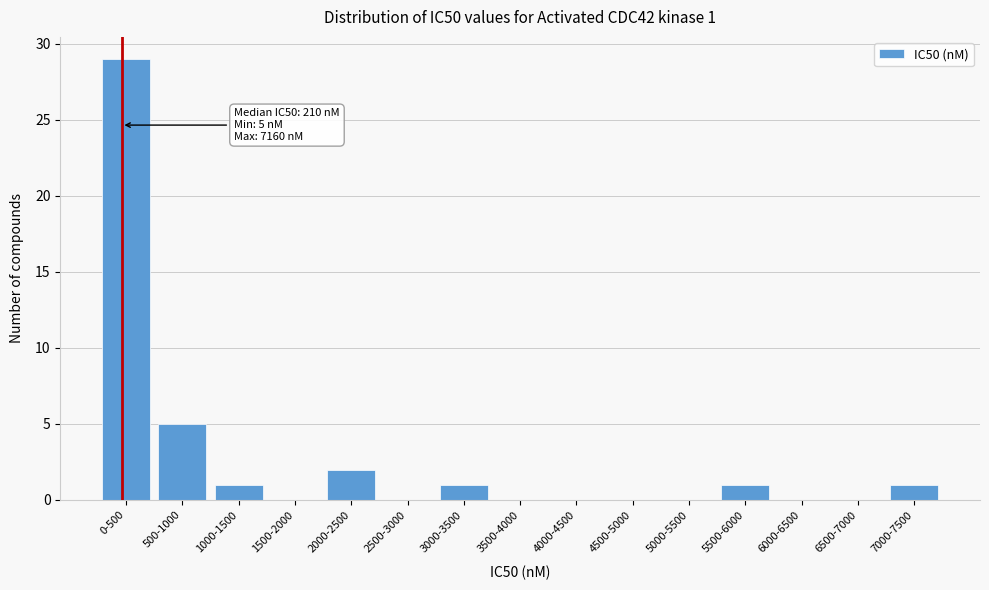

Reading left to right, what are all the values shown in this chart?

0-500=29	500-1000=5	1000-1500=1	1500-2000=0	2000-2500=2	2500-3000=0	3000-3500=1	3500-4000=0	4000-4500=0	4500-5000=0	5000-5500=0	5500-6000=1	6000-6500=0	6500-7000=0	7000-7500=1